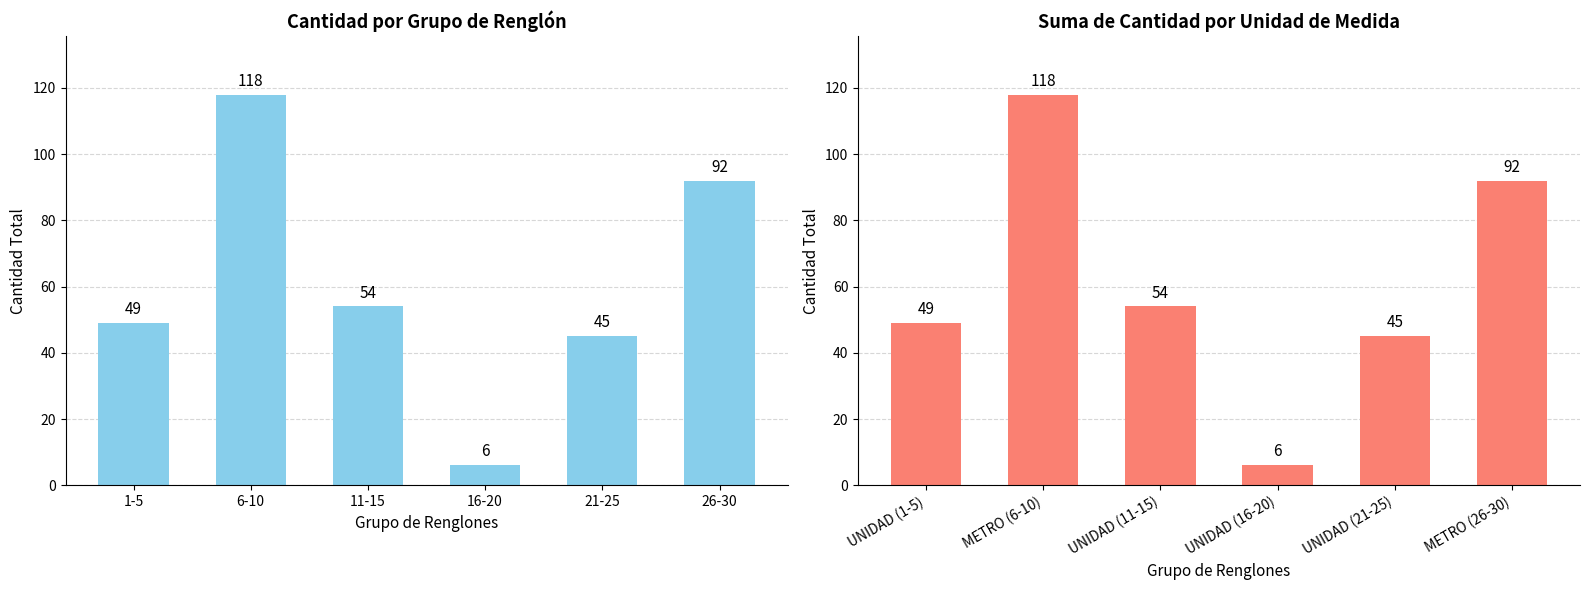

Count the number of categories in the chart.

6